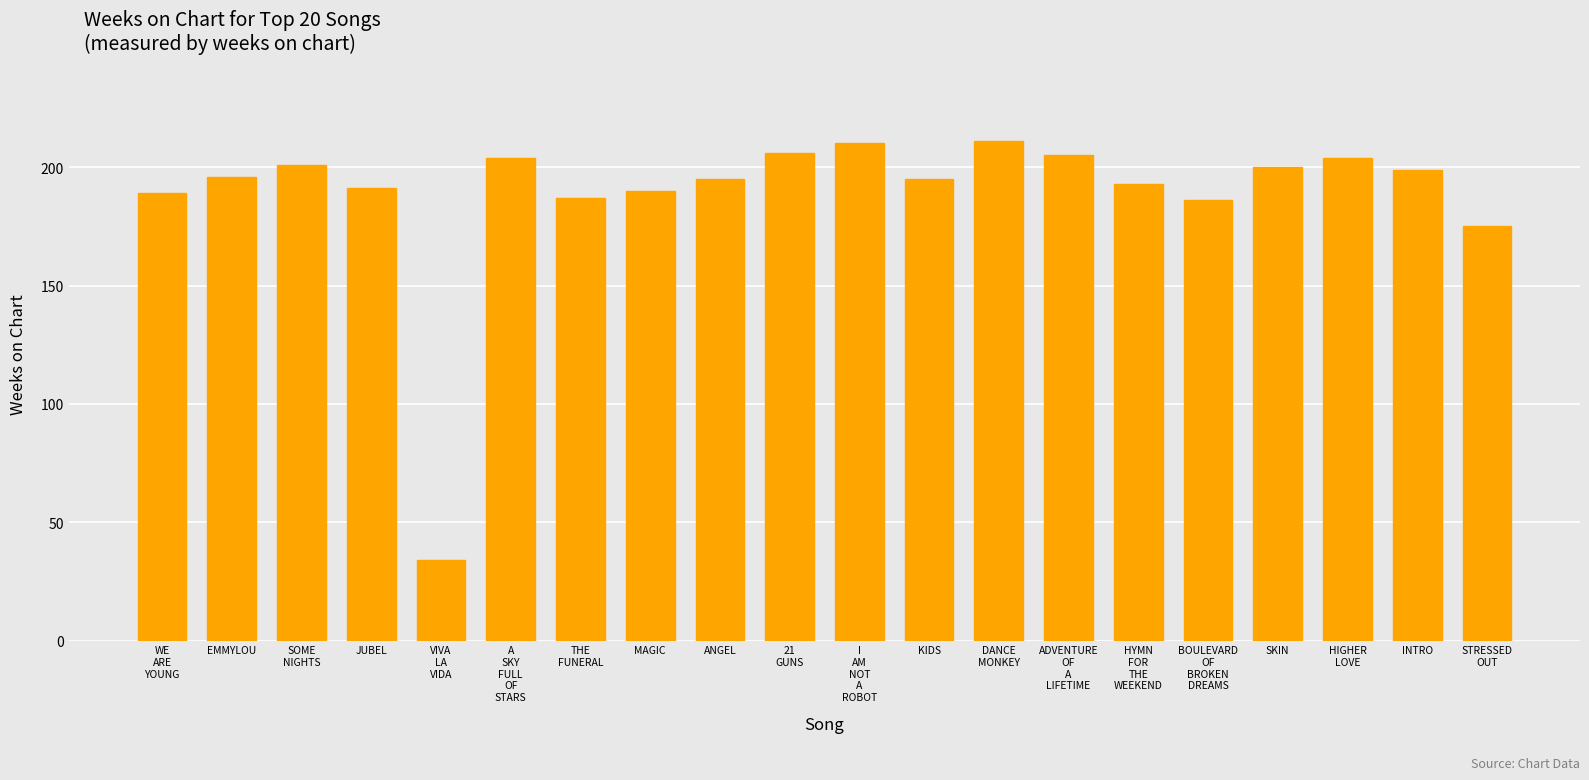

Count the number of categories in the chart.

20